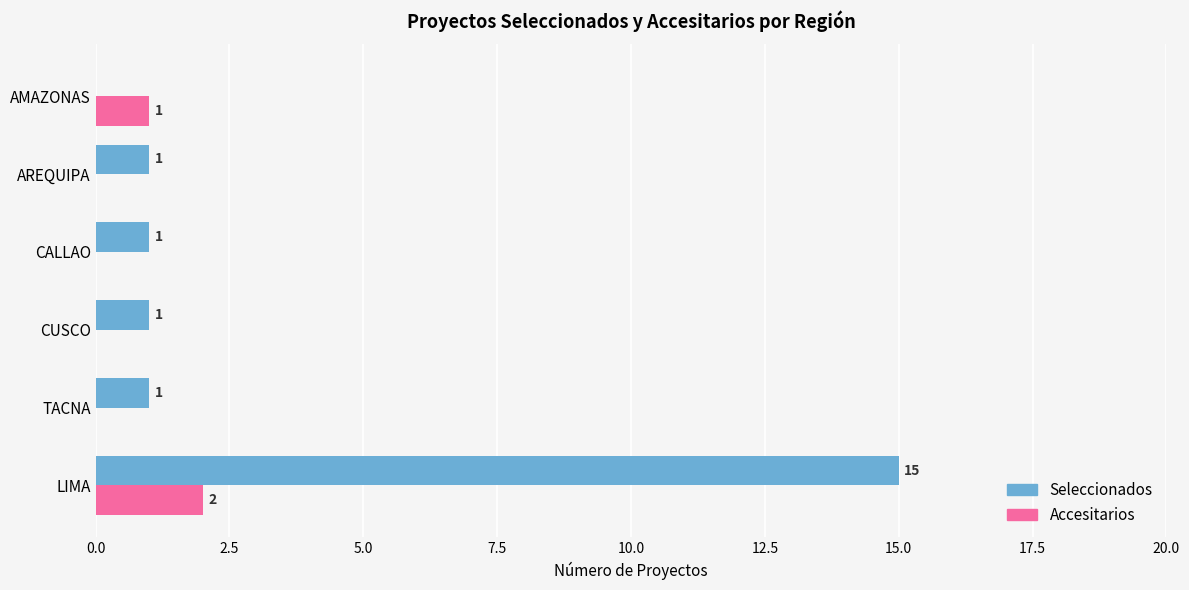

At which label is Accesitarios closest to 1?

AMAZONAS